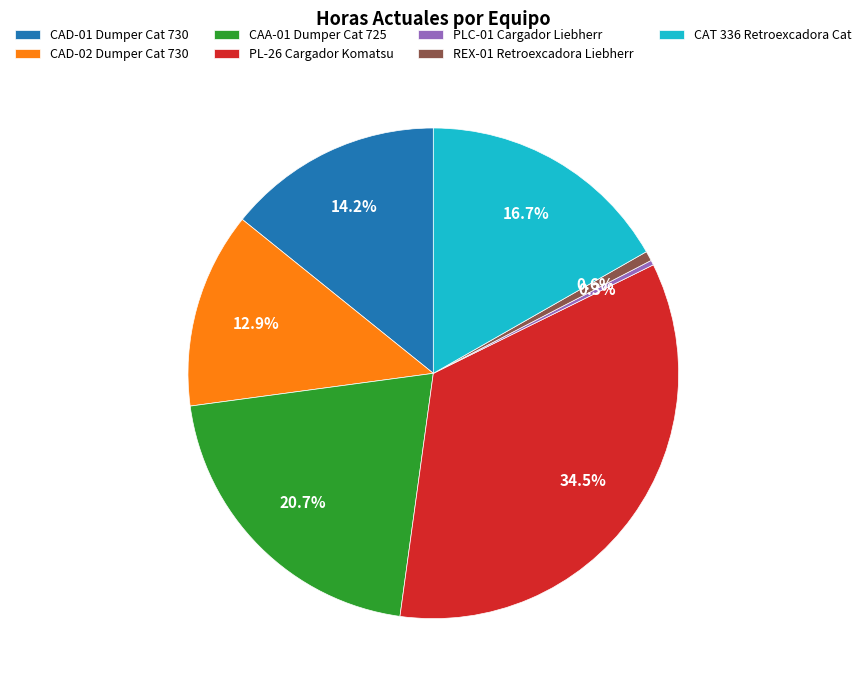

Which category has the biggest portion of the pie?

PL-26 Cargador Komatsu